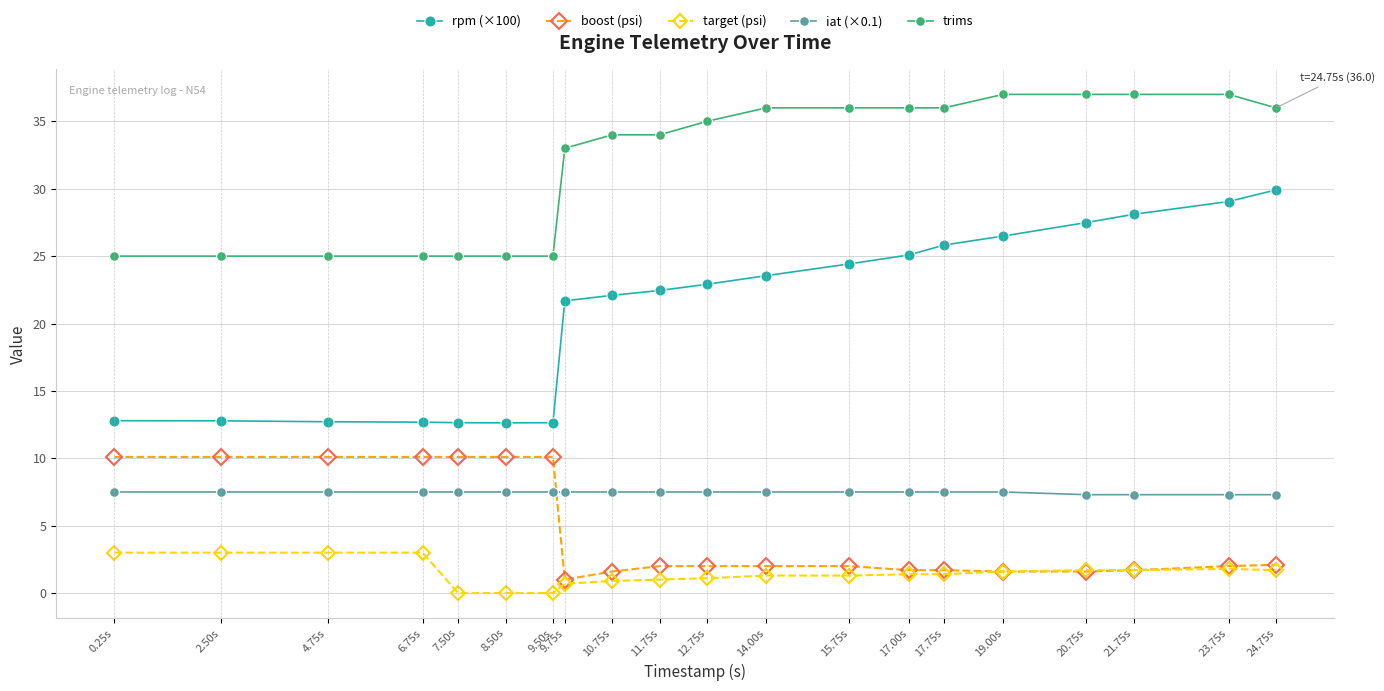

What is the sum of the rpm (×100) values at 11.75s and 6.75s?

35.1